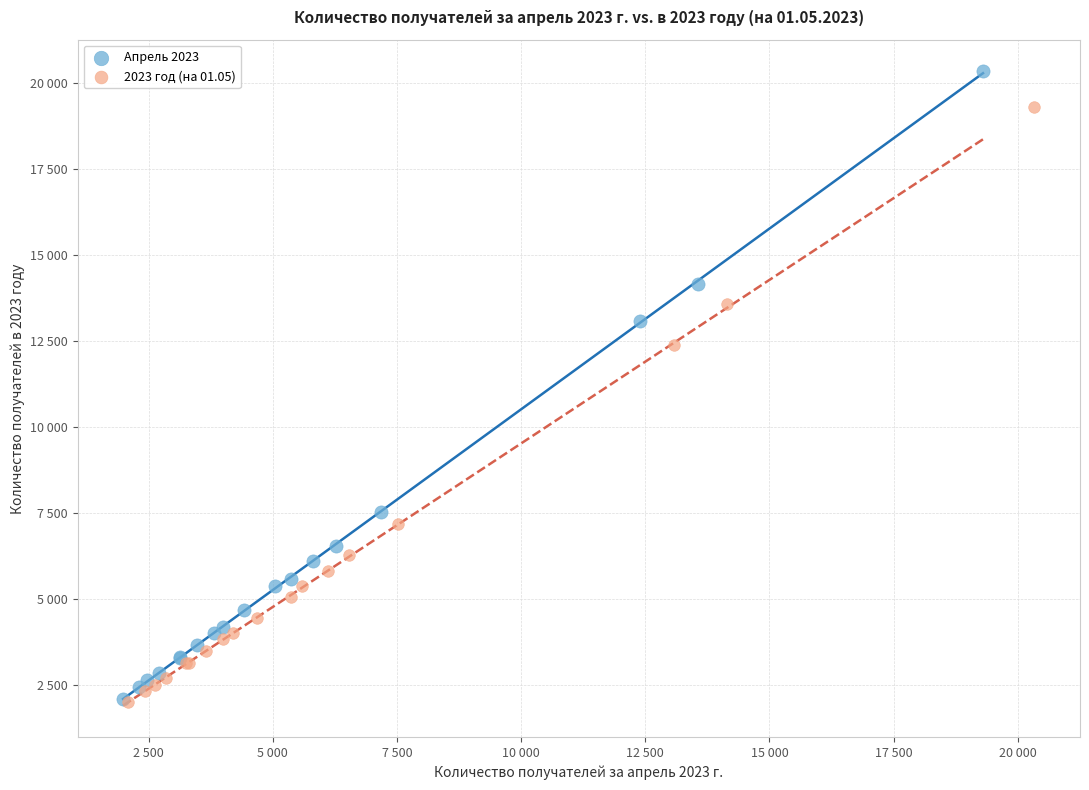

What are all the series names shown in the legend?

Апрель 2023, 2023 год (на 01.05)